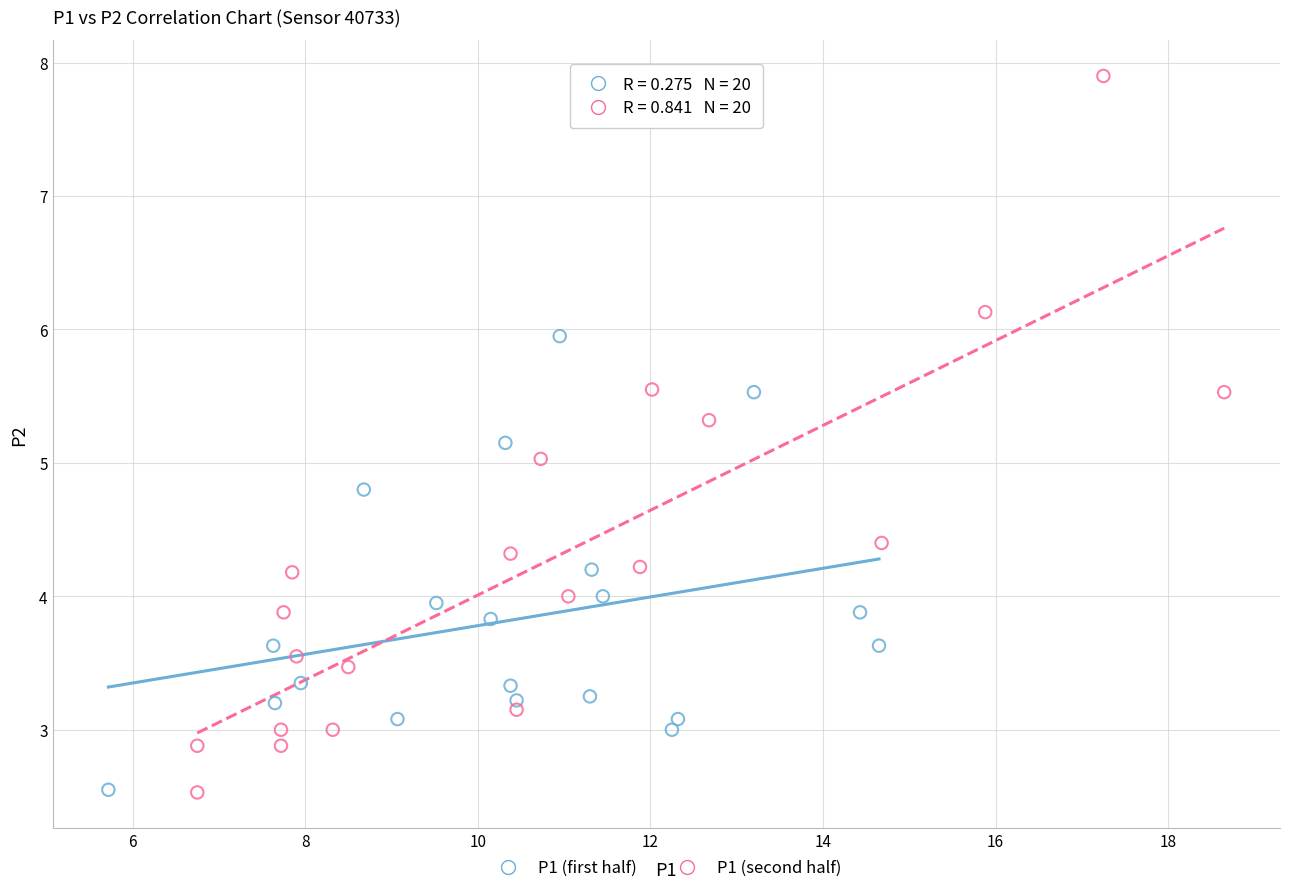

Which series has the largest Y range (max minus min)?

P1 (second half)